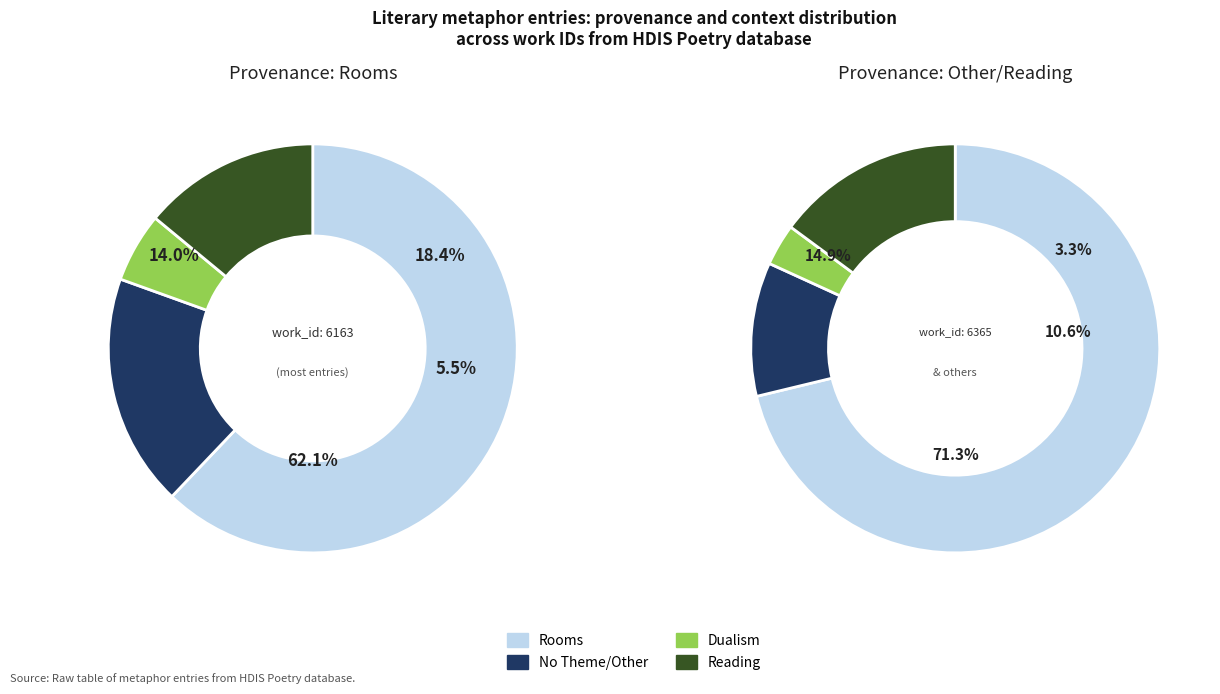

Does coin/rooms (Ideas dealt) account for over 50% of the chart?

No